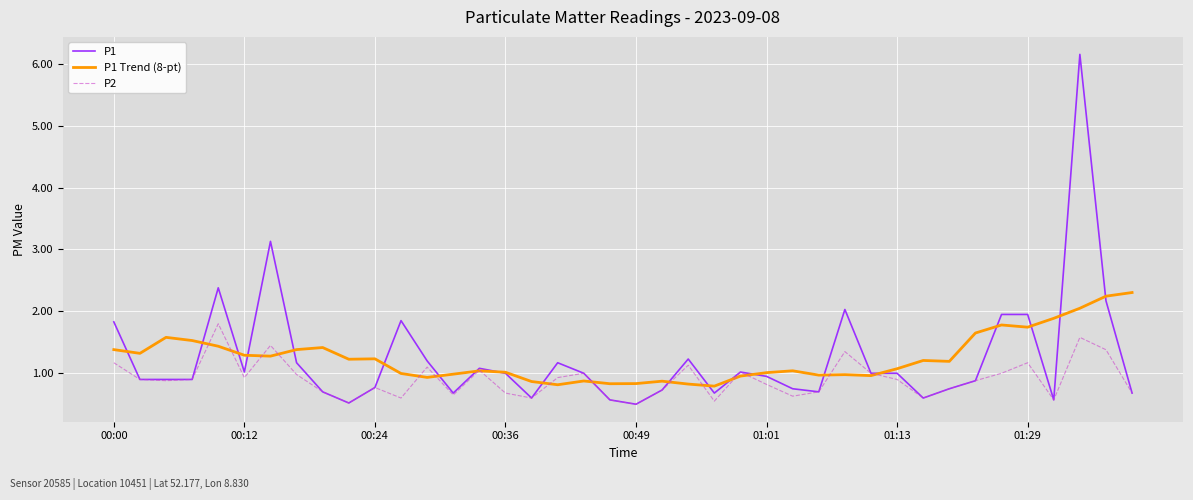

List the series in order of their peak value, highest first.

P1, P1 Trend (8-pt), P2